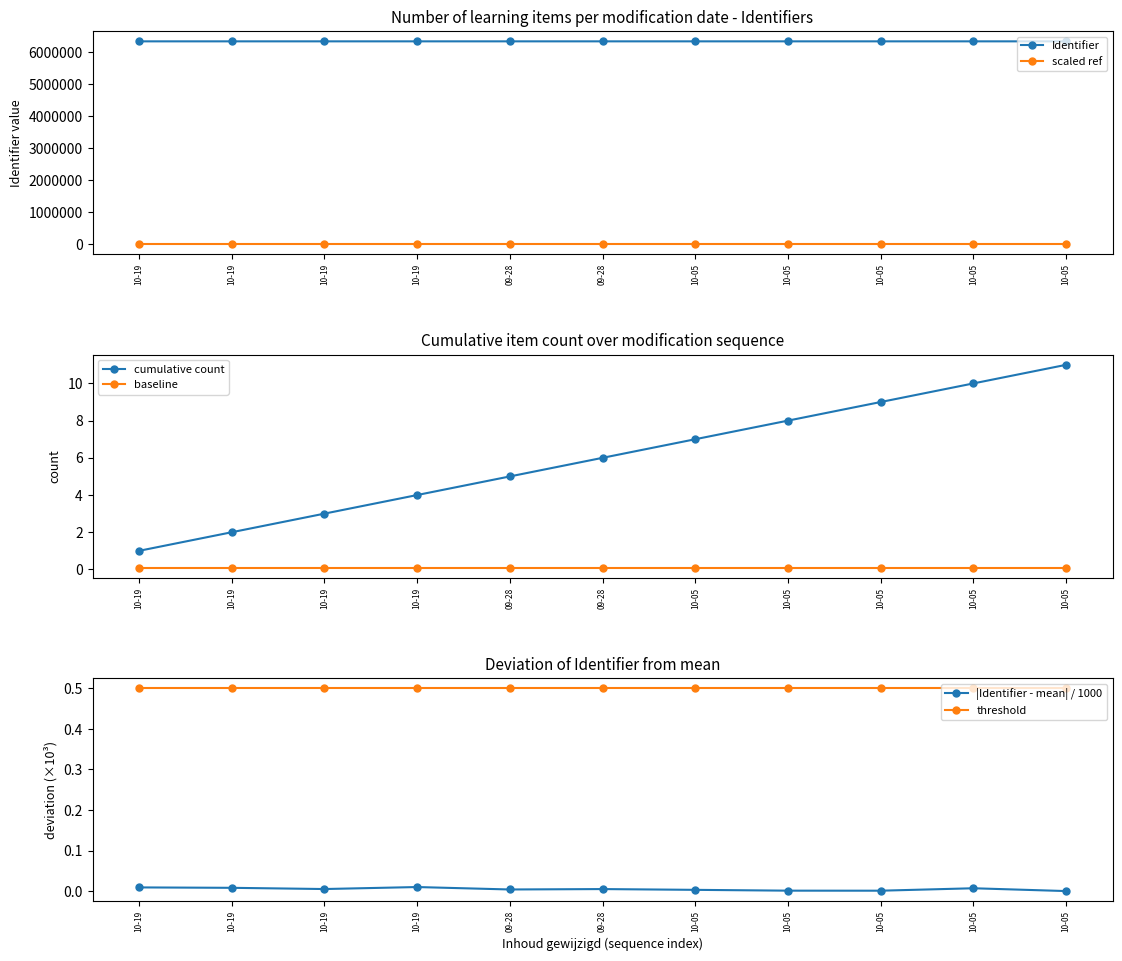

What are all the series names shown in the legend?

Identifier, scaled ref, cumulative count, baseline, |Identifier - mean| / 1000, threshold